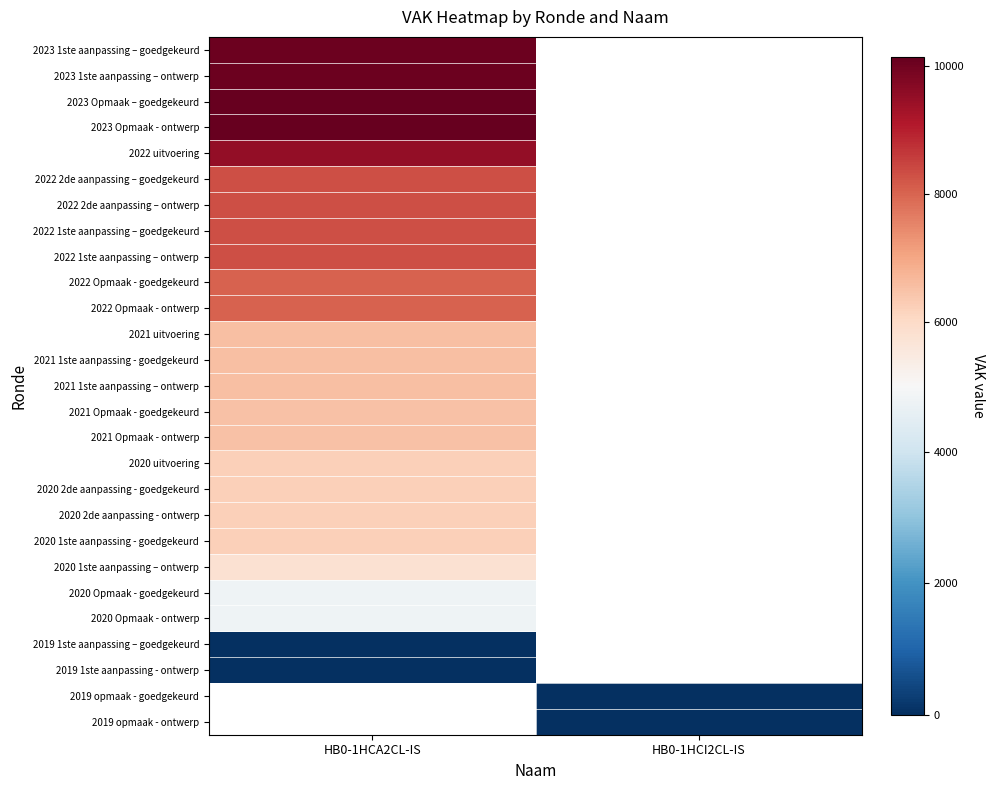

Which category has the lowest value in the 2021 uitvoering series?

HB0-1HCA2CL-IS